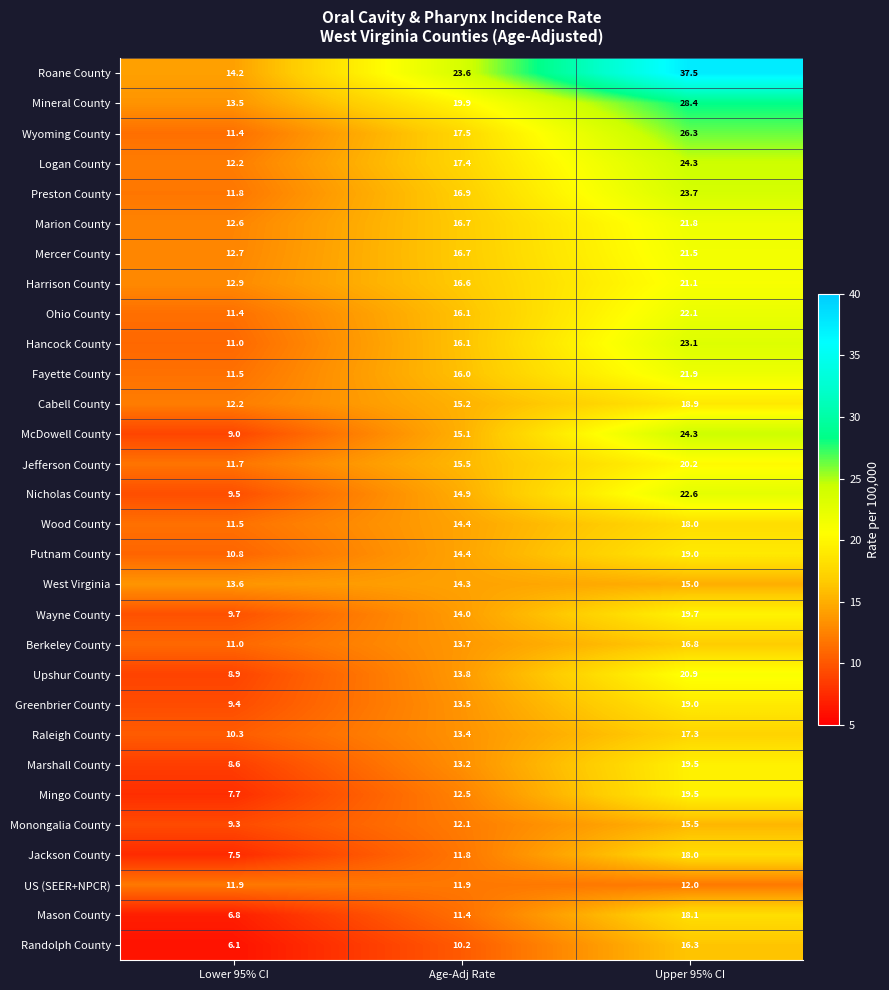

At which label does Hancock County first exceed 16?

Age-Adj Rate